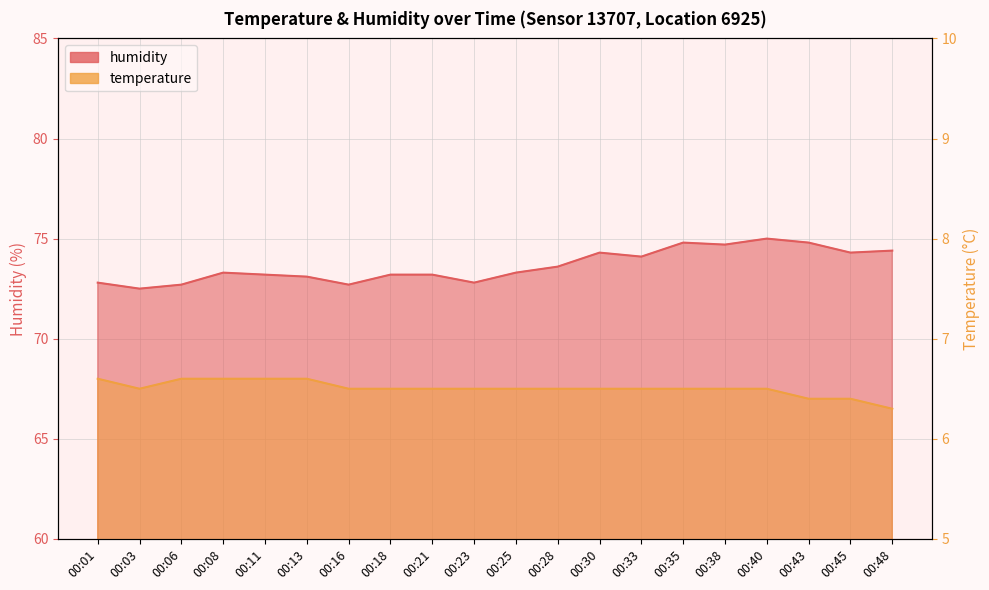

How many lines are shown in the chart?

2